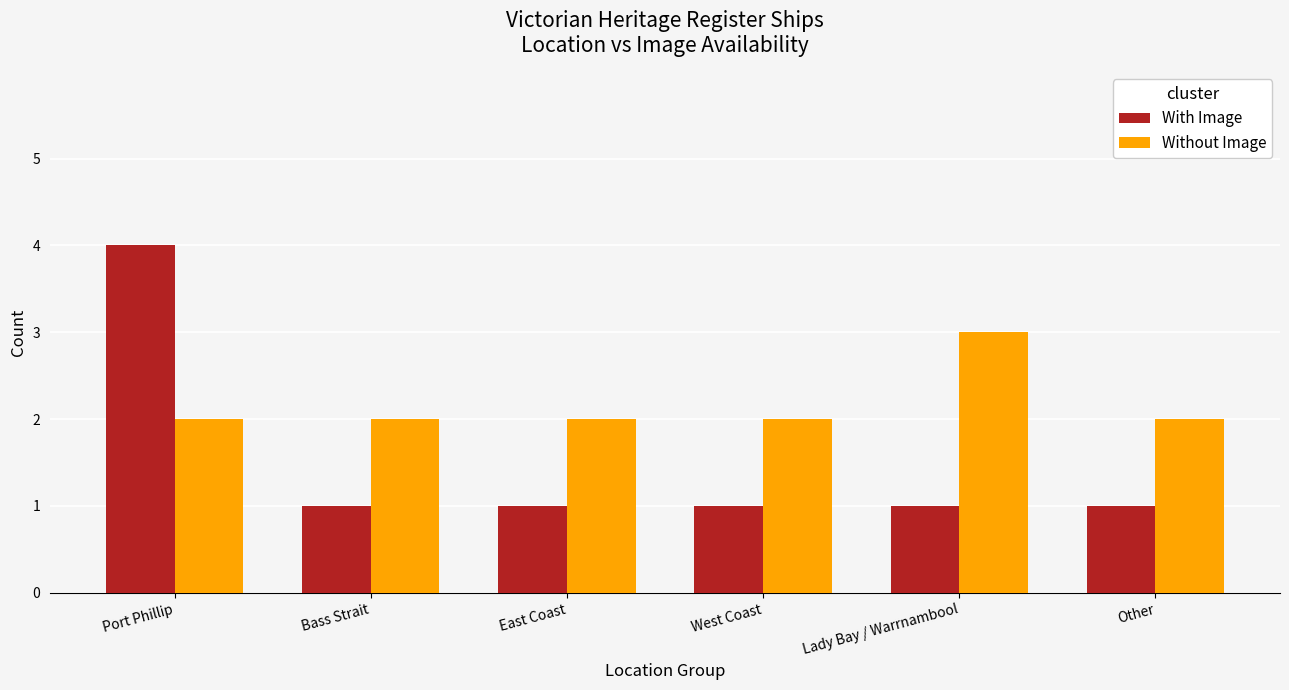

What is the maximum value shown in the chart?

4